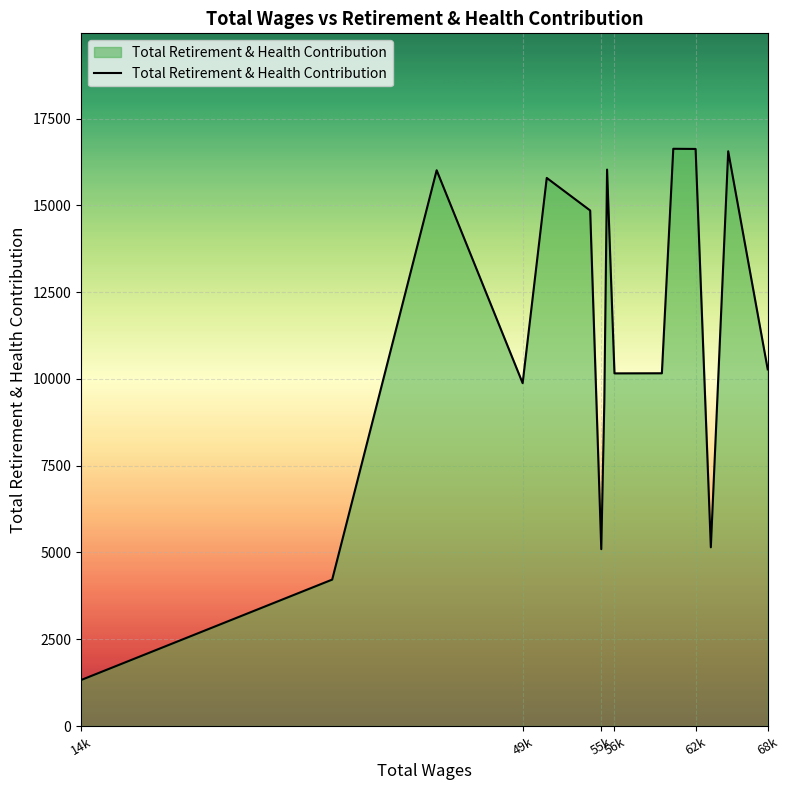

What is the difference between the maximum and minimum values?

15307